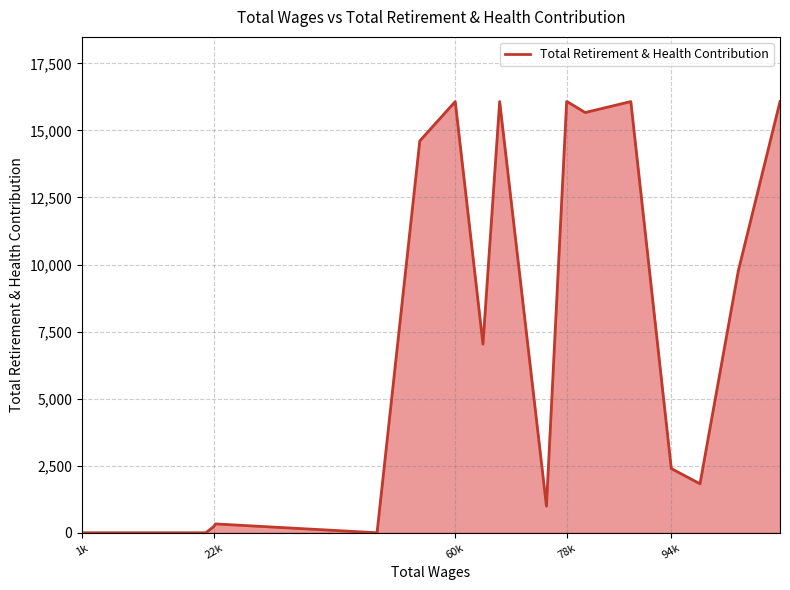

What is the maximum value shown in the chart?

16074